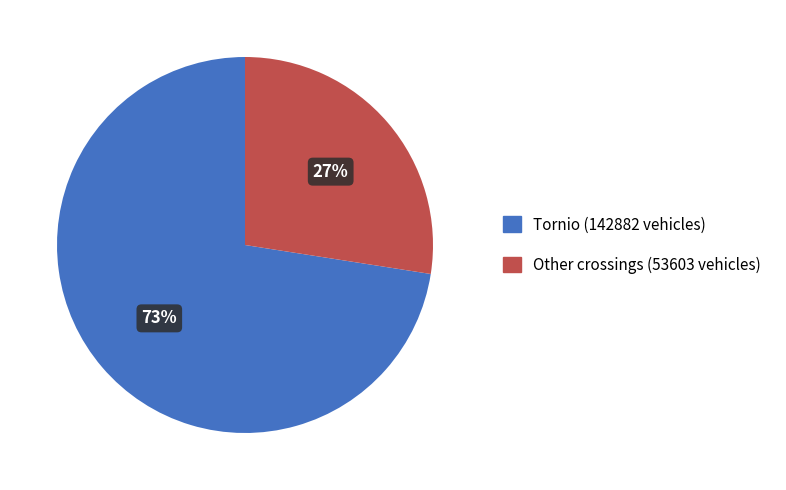

To the nearest percent, what percentage of the pie is Tornio (142882 vehicles)?

73%